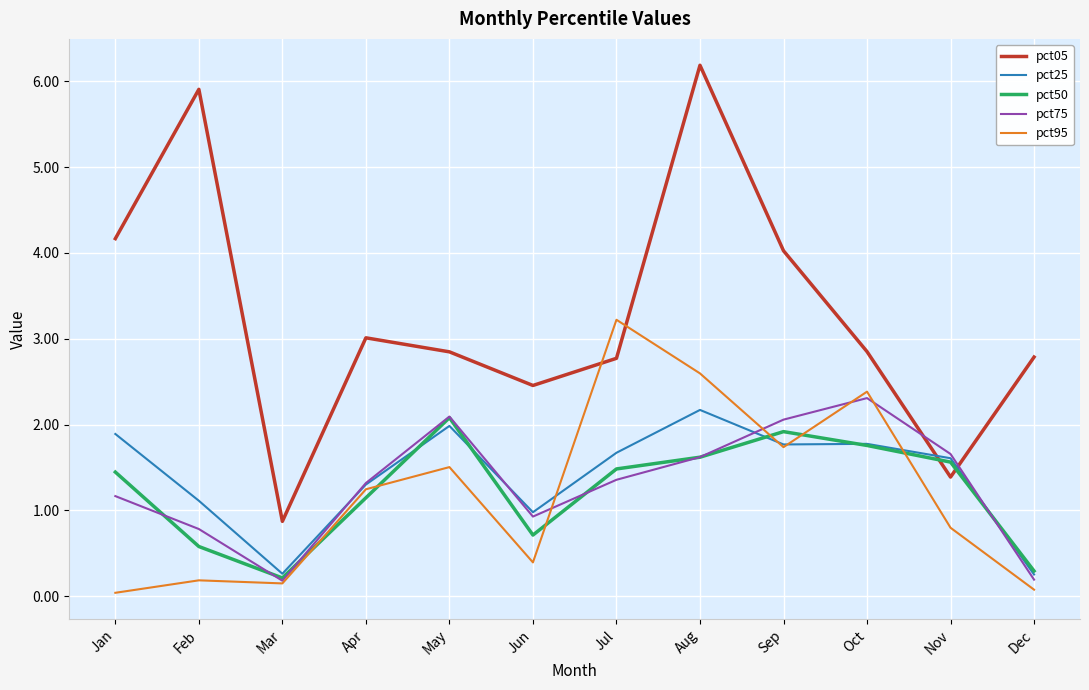

True or false: pct95 and pct05 intersect in this chart.

True